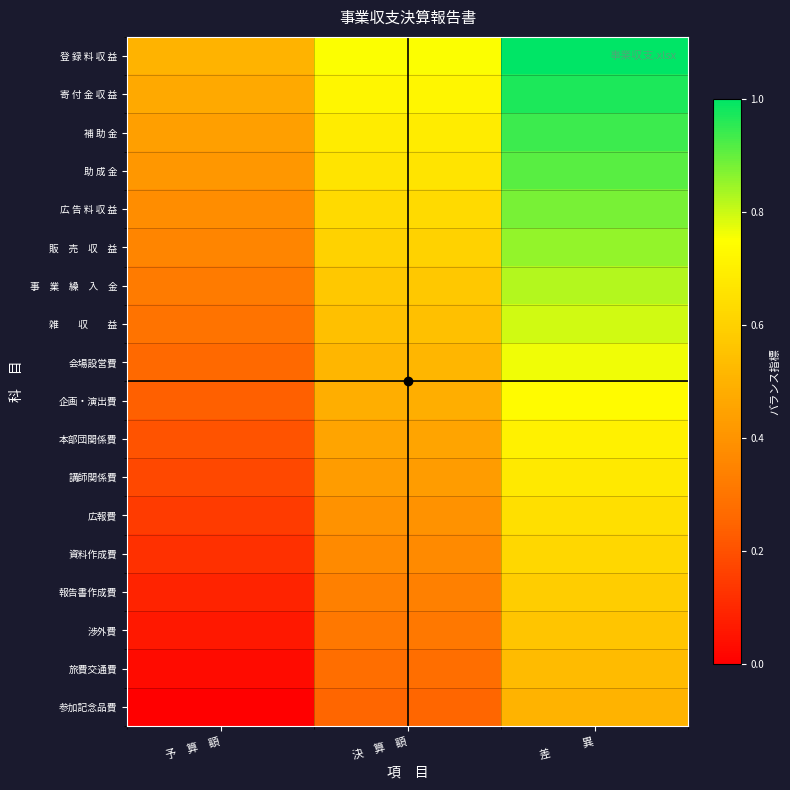

Which has a higher value, 決　算　額 or 予　算　額?

決　算　額